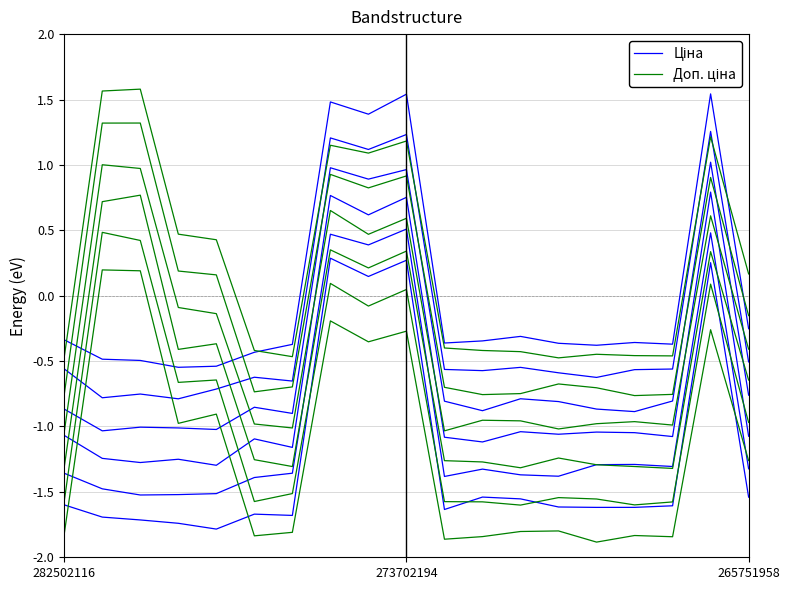

In Ціна, how many points are higher than both neighbors (excluding endpoints)?

5